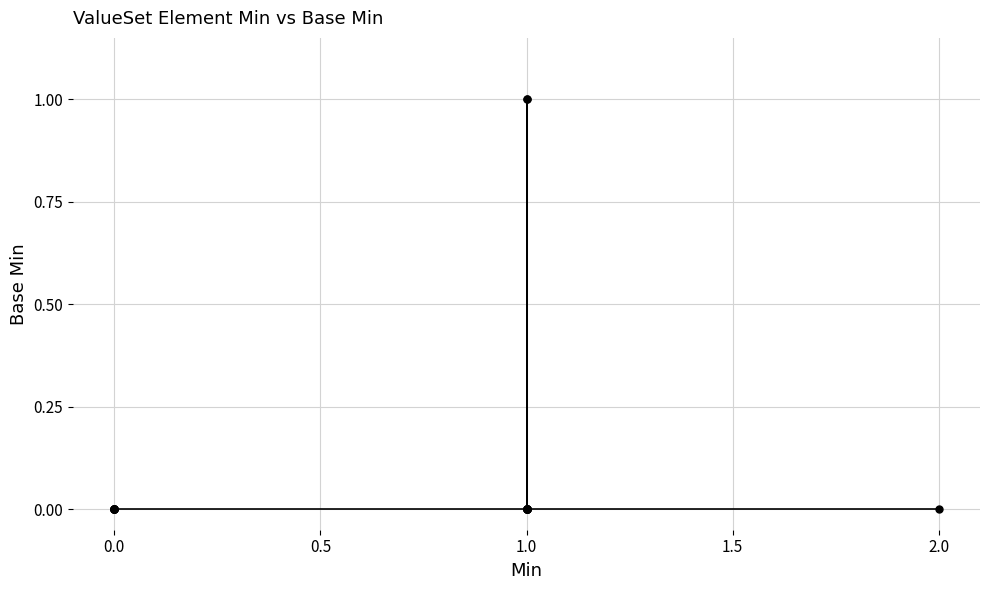

How many values are above zero?

2